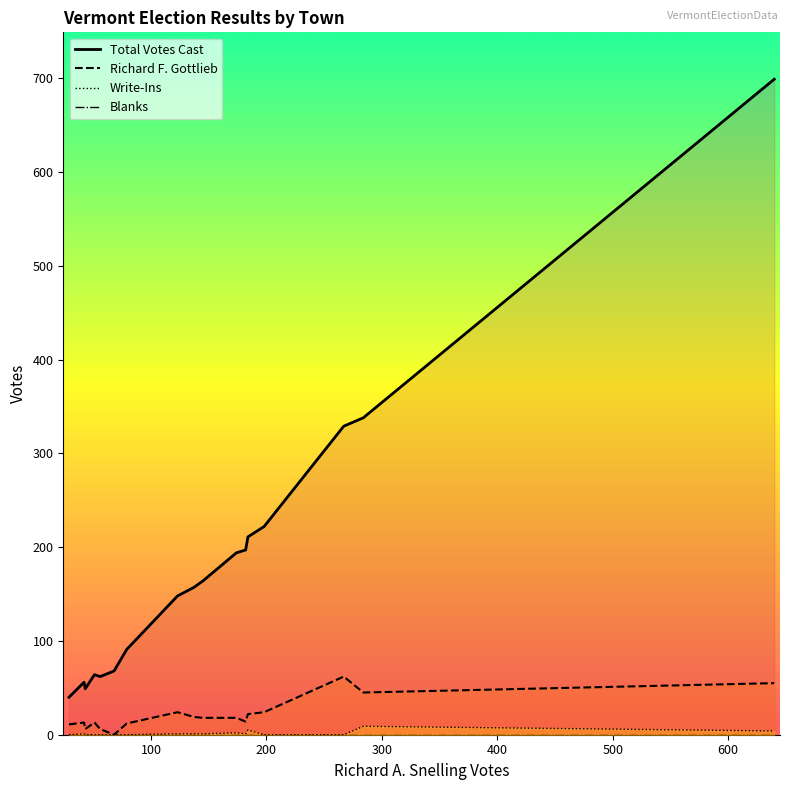

What is the maximum value for Richard F. Gottlieb?

62